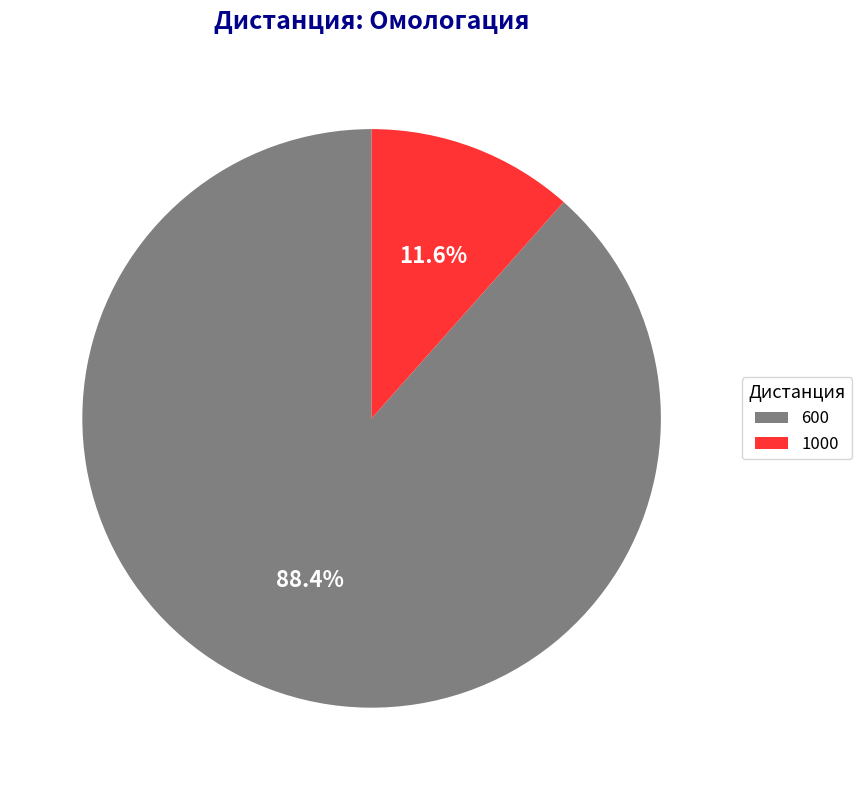

To the nearest percent, what portion does 1000 represent?

12%